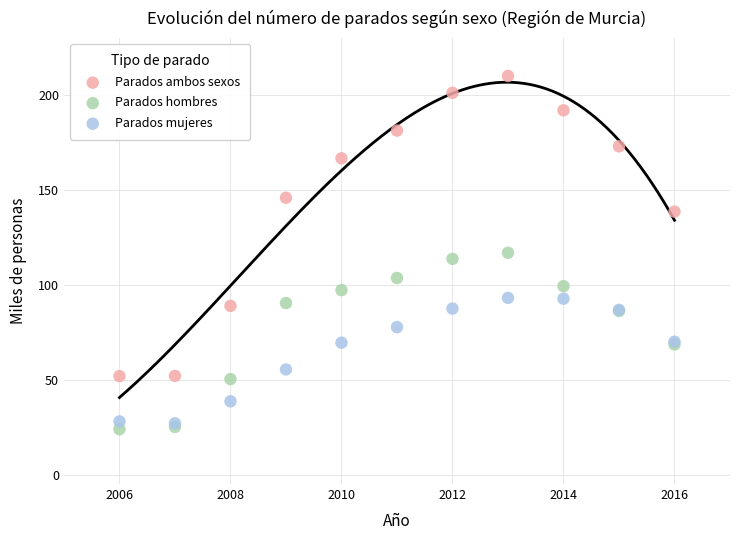

Which series reaches the minimum Y coordinate?

Parados hombres